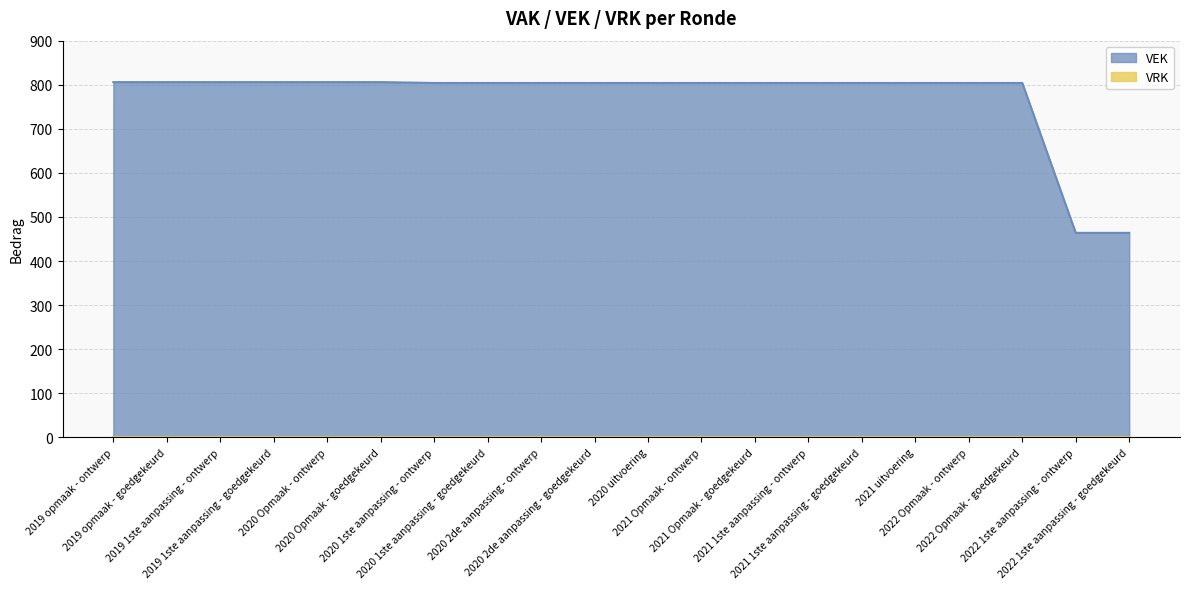

What is the value of the 9th point from the left?

804